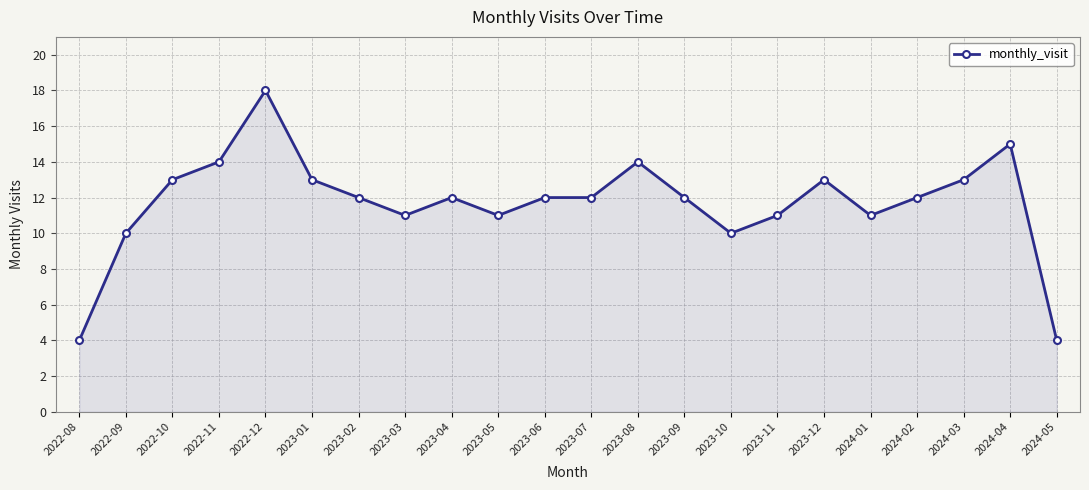

True or false: the data shows 1 at 2024-05.

False